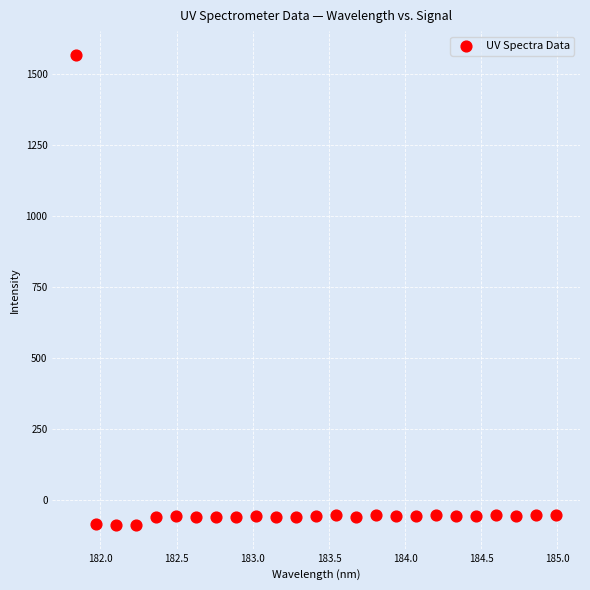

What is the range of Y values (max minus min)?

1659.5